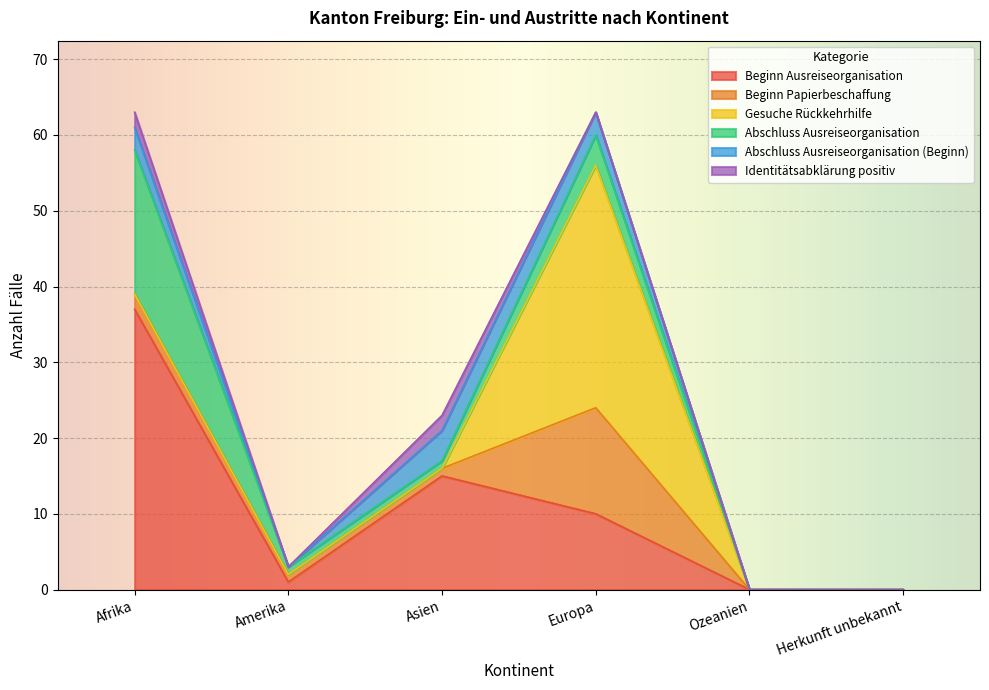

Is it true that Beginn Ausreiseorganisation equals 0 at Herkunft unbekannt?

True